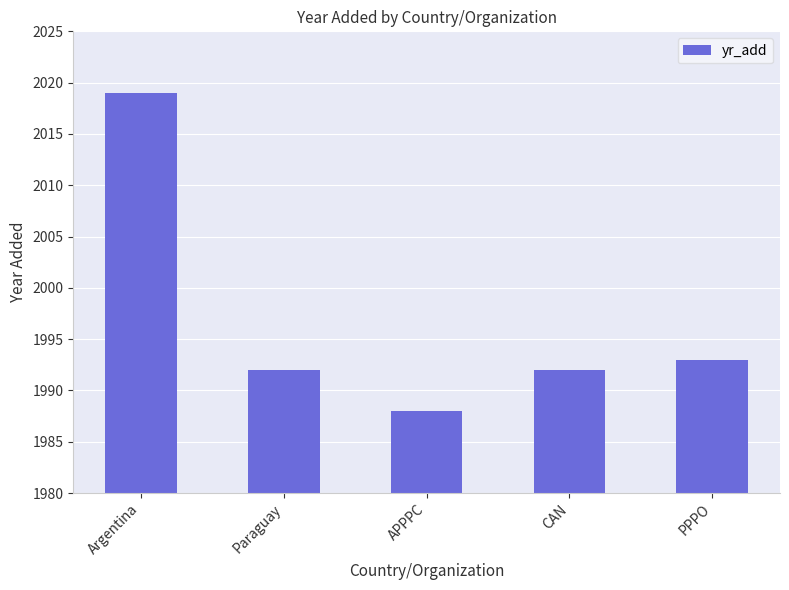

Count the number of data series in this chart.

1